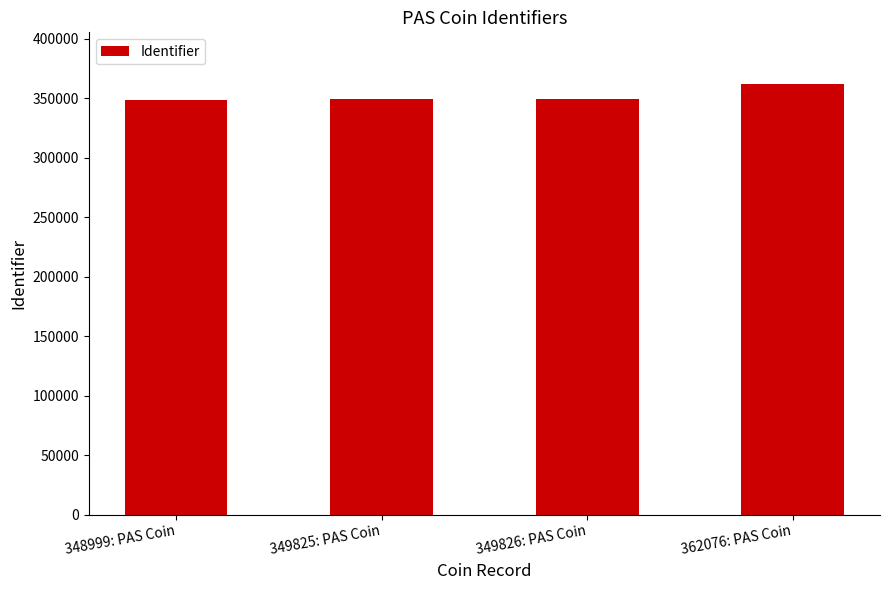

Approximately how many times larger is the value at 348999: PAS Coin compared to 349826: PAS Coin?

1.0